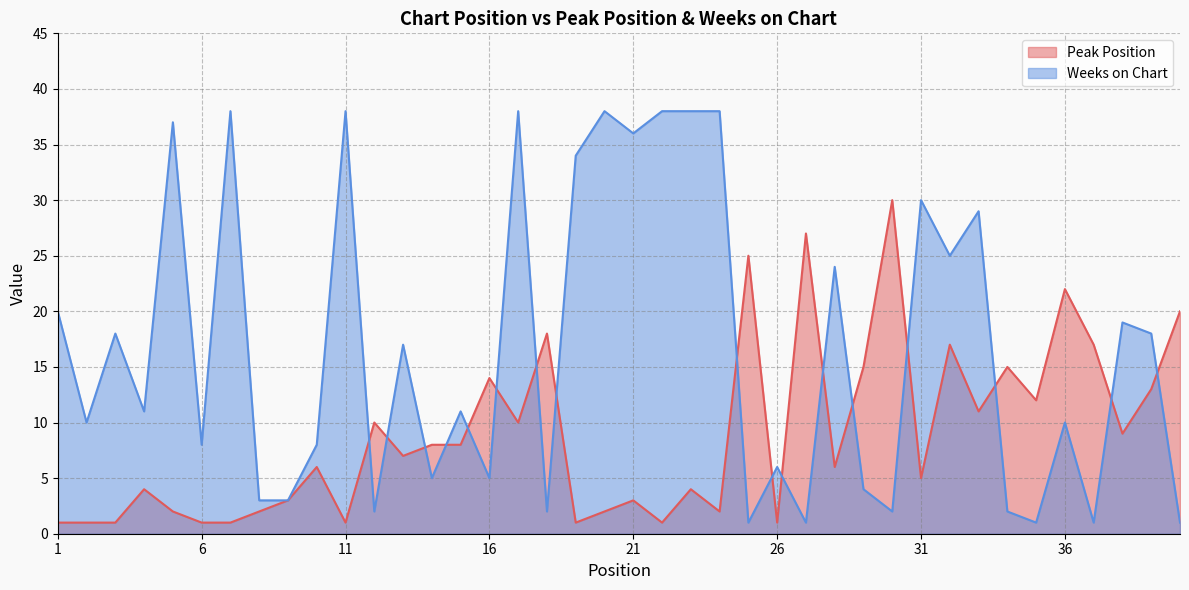

What is the difference between the maximum and minimum values in the Weeks on Chart series?

37